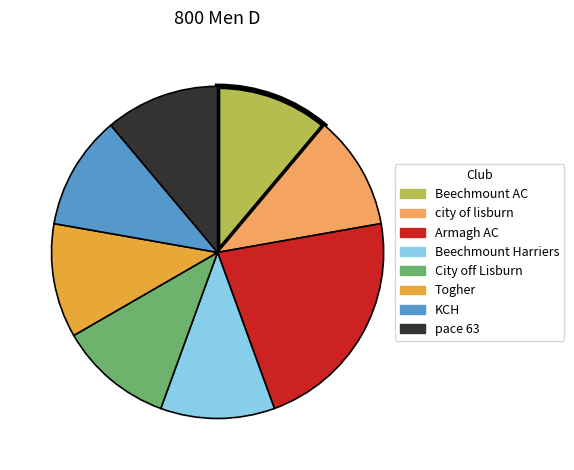

Approximately how many times larger is the value at city of lisburn compared to Togher?

1.0